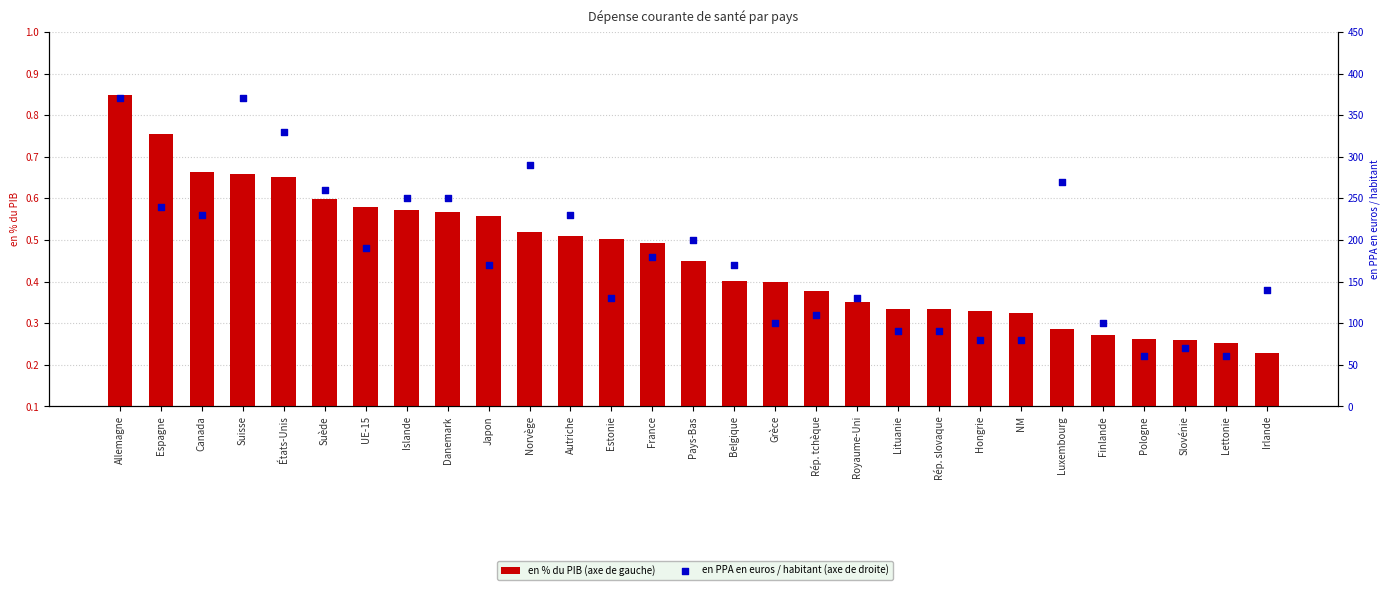

Which series has the largest Y range (max minus min)?

en PPA en euros / habitant (axe de droite)